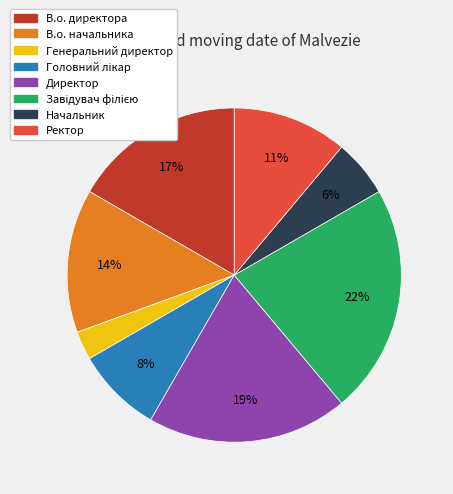

What is the ratio of the value at В.о. начальника to the value at Директор?

0.7